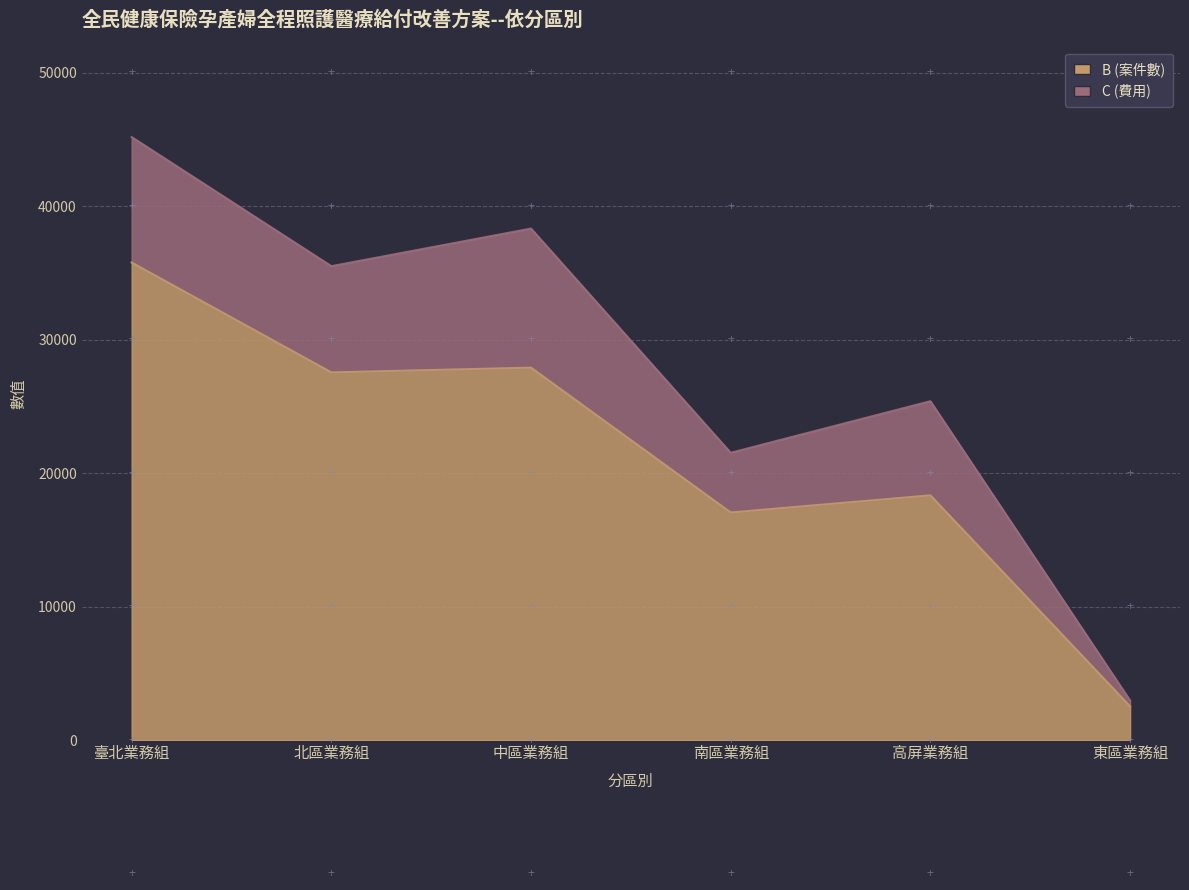

What is the label of the 1st point from the right?

東區業務組